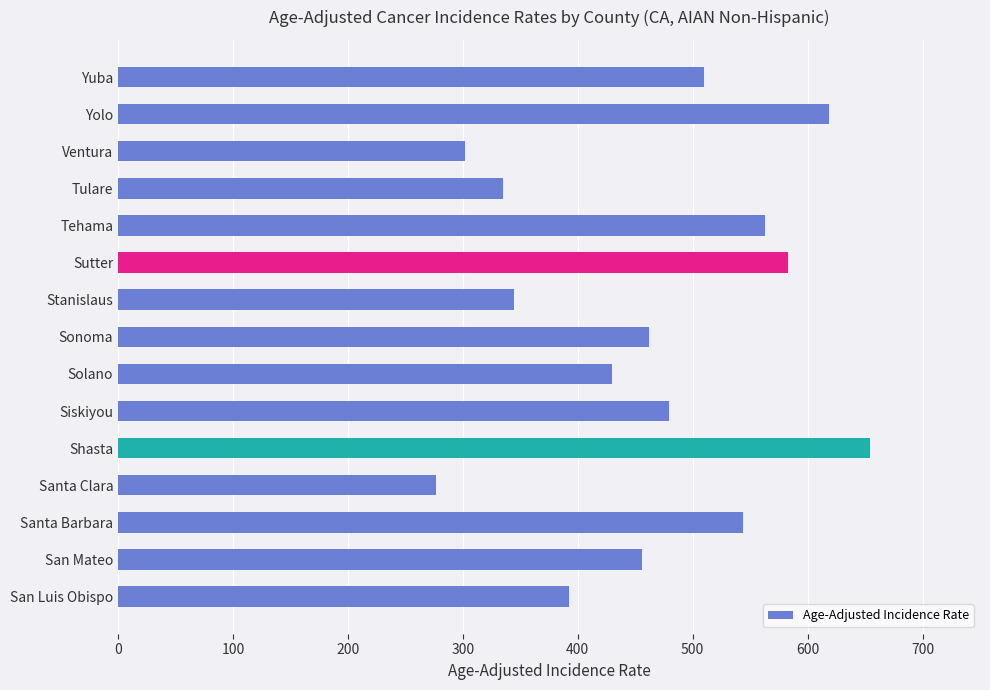

What is the label of the 4th bar from the bottom?

Santa Clara